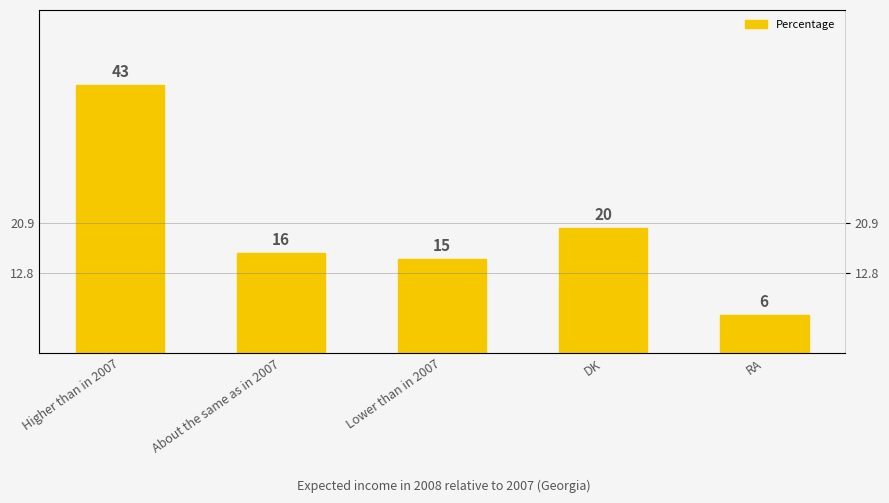

Is it true that the value at RA is 6?

True